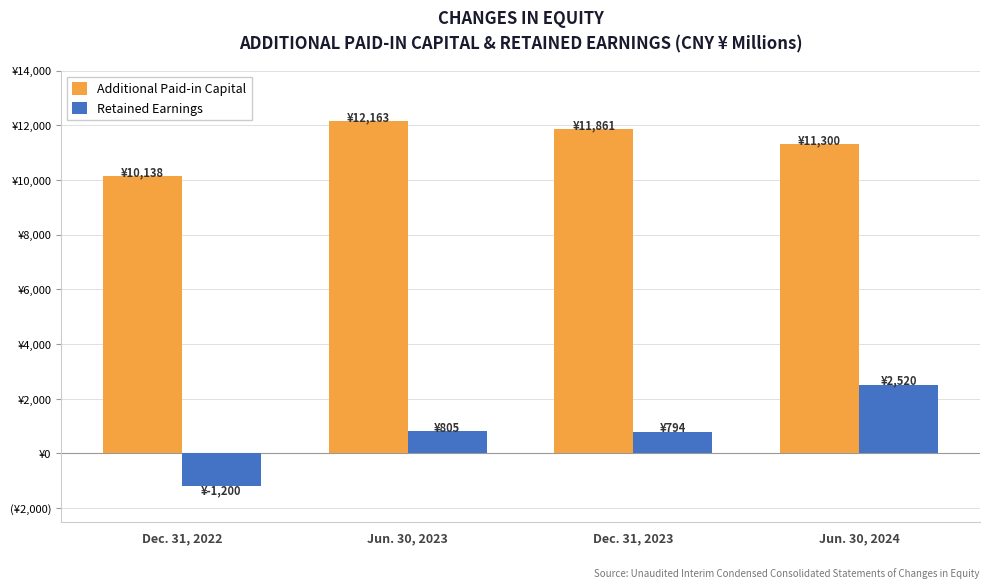

Which series has the largest total across all categories?

Additional Paid-in Capital